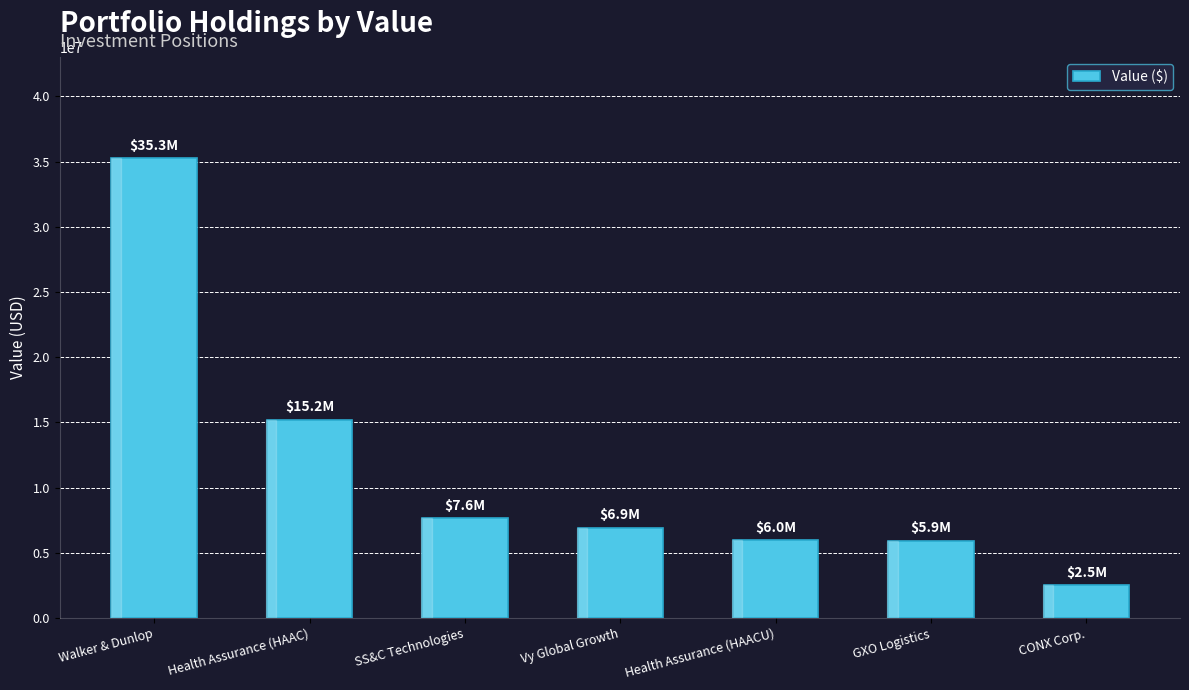

How many data points are less than 6930000?

3